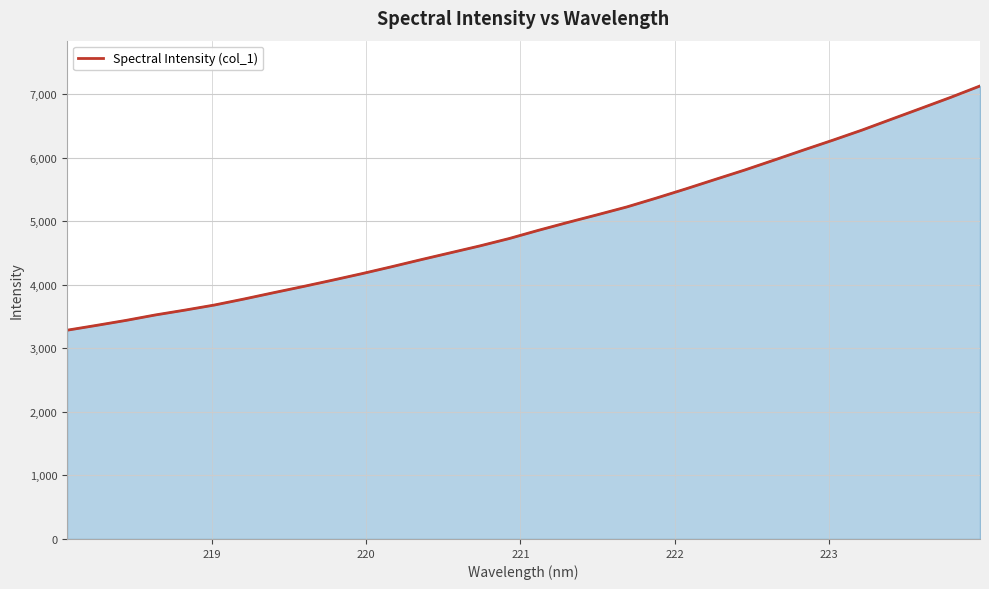

What is the smallest value displayed?

3286.0